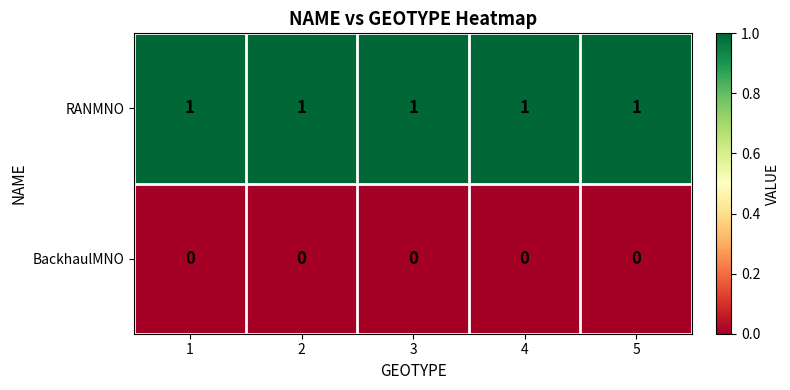

What is the difference between the highest and lowest values at 1?

1